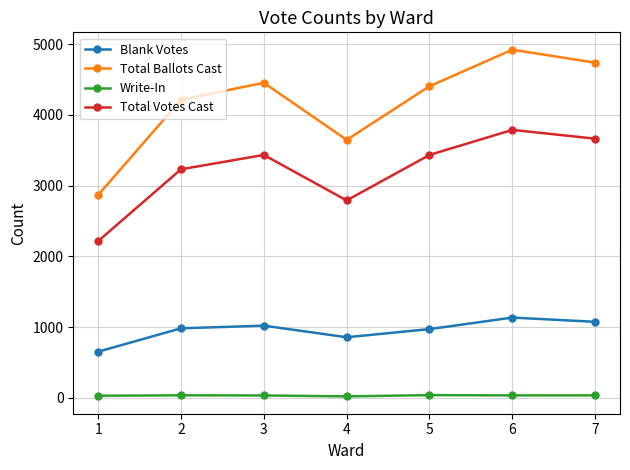

How many interior local valleys does the Total Ballots Cast series have?

1